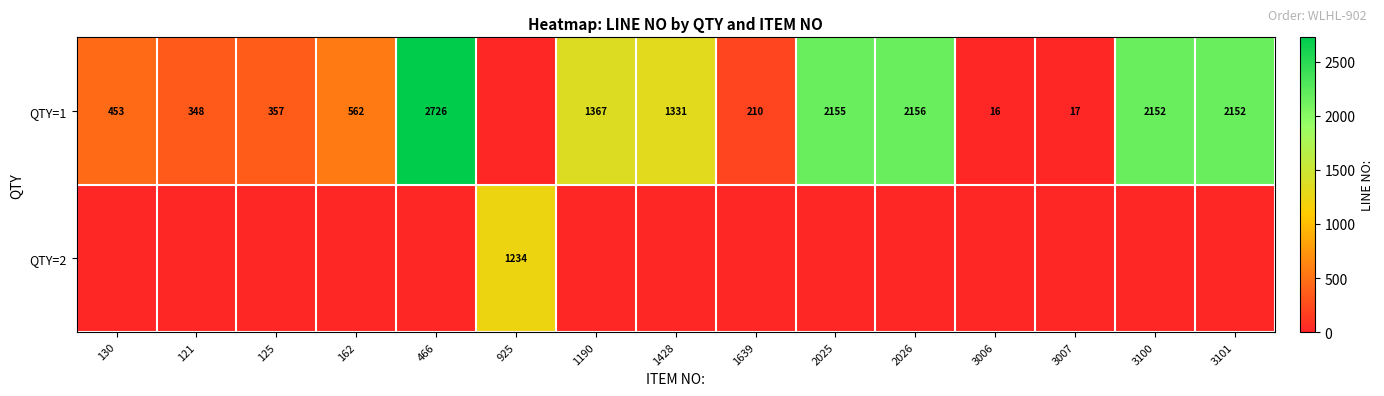

The value of QTY=1 at 1639 is 120. True or false?

False